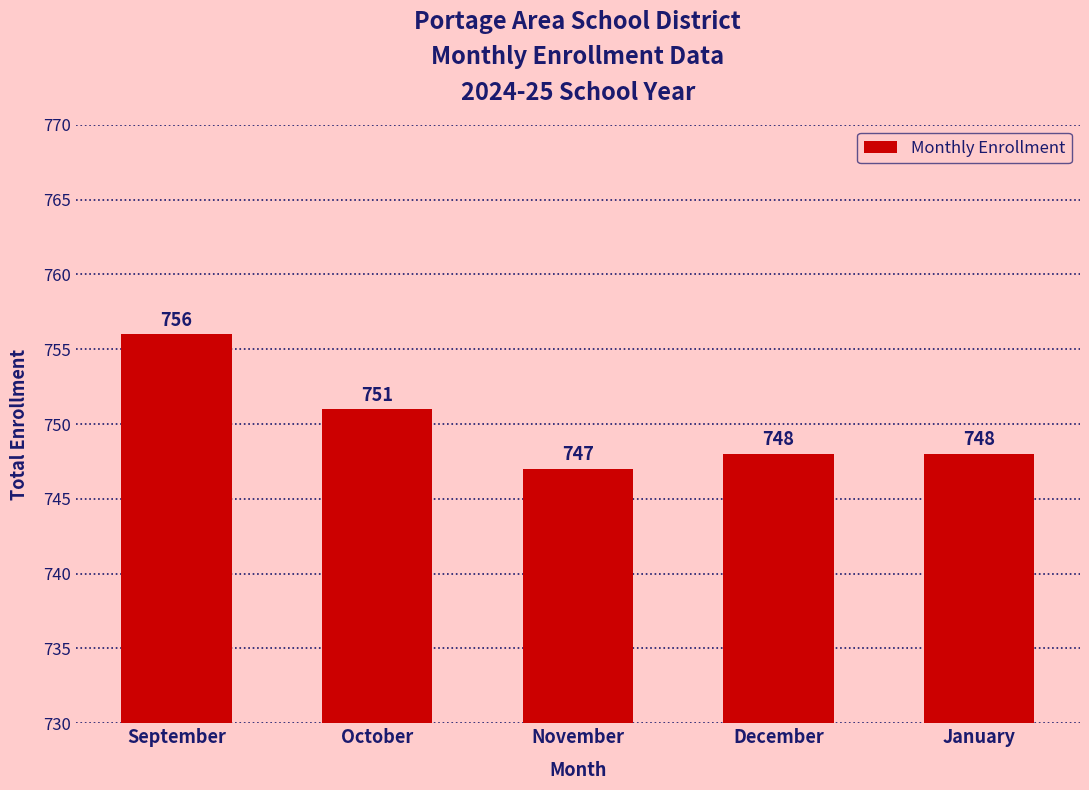

What is the difference between the values at January and October?

3